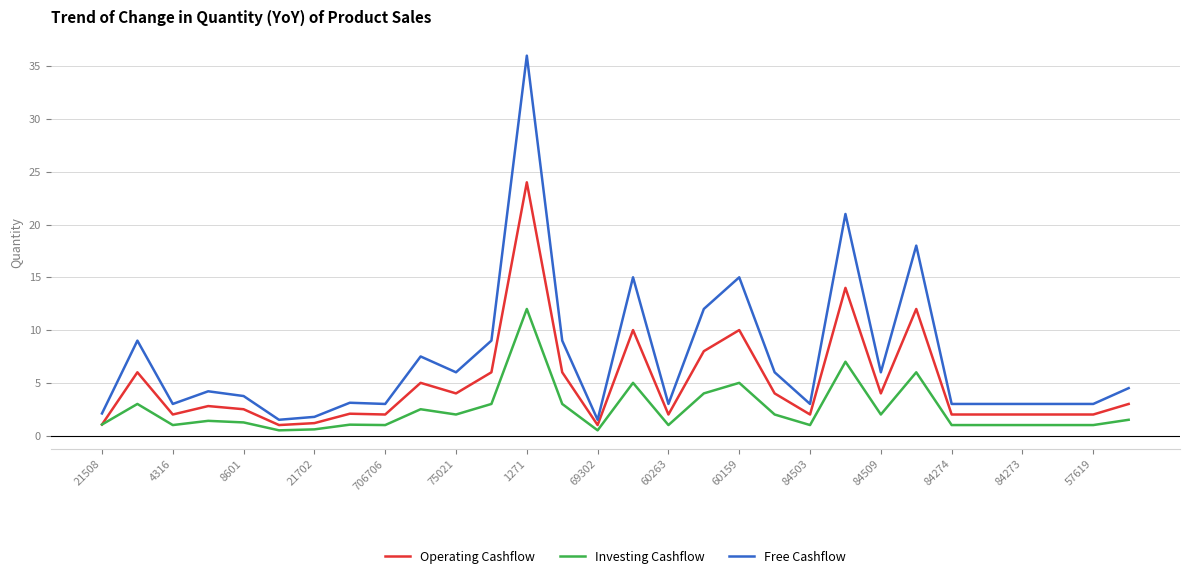

Which series has the largest range (max minus min)?

Free Cashflow